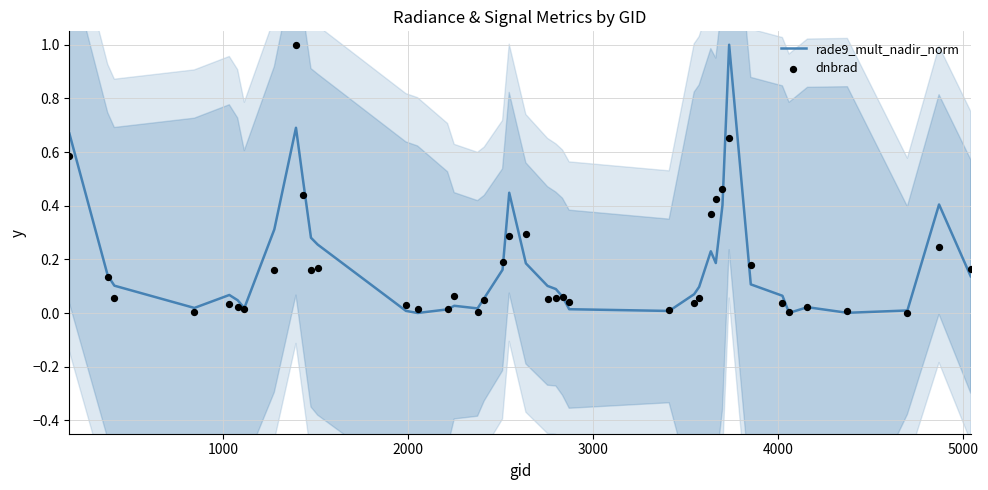

What are all the series names shown in the legend?

rade9_mult_nadir_norm, dnbrad